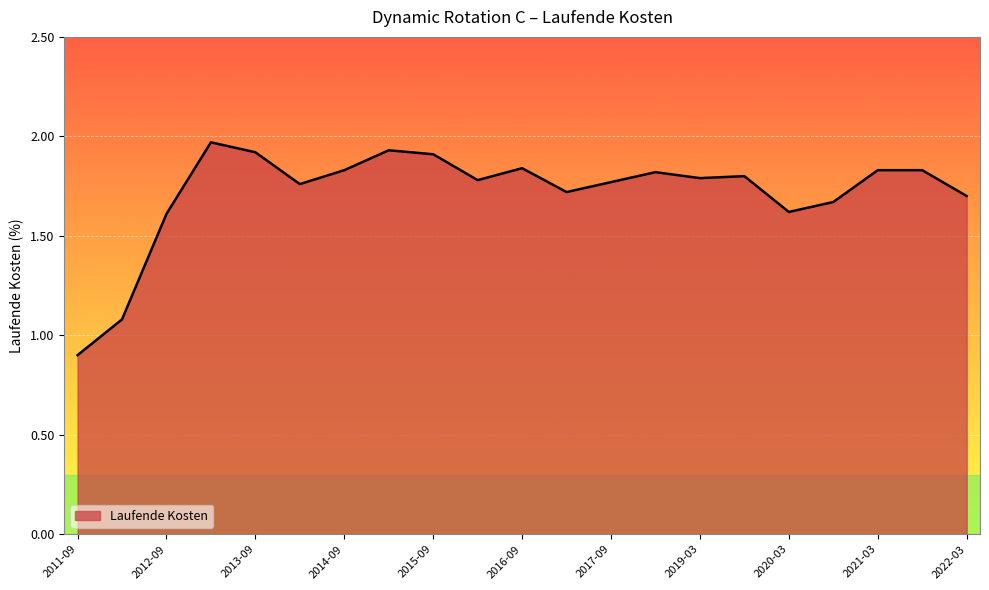

What is the minimum value shown in the chart?

0.9